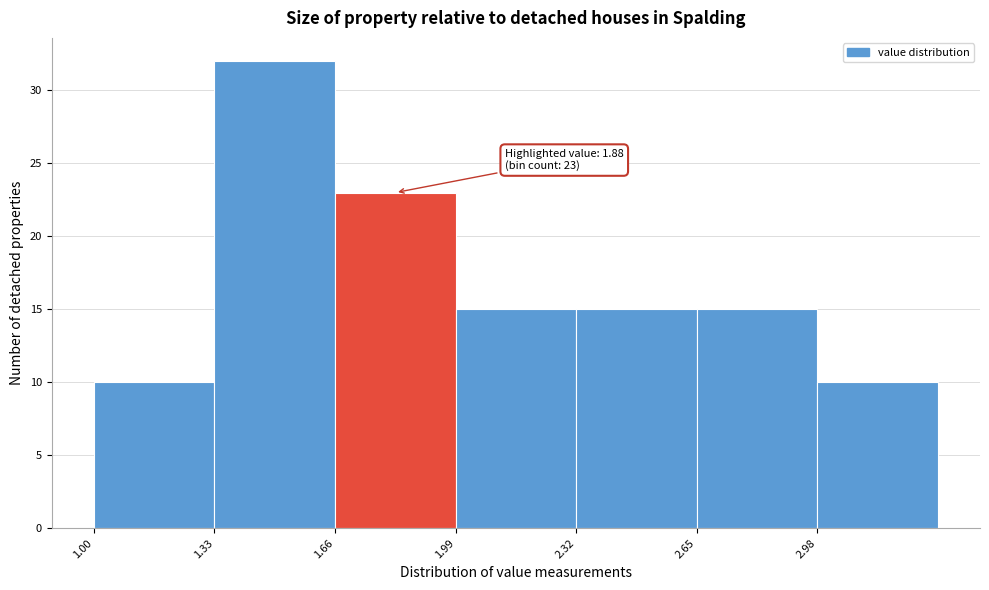

Over which range of the x-axis is the bar tallest?

1.33 to 1.66